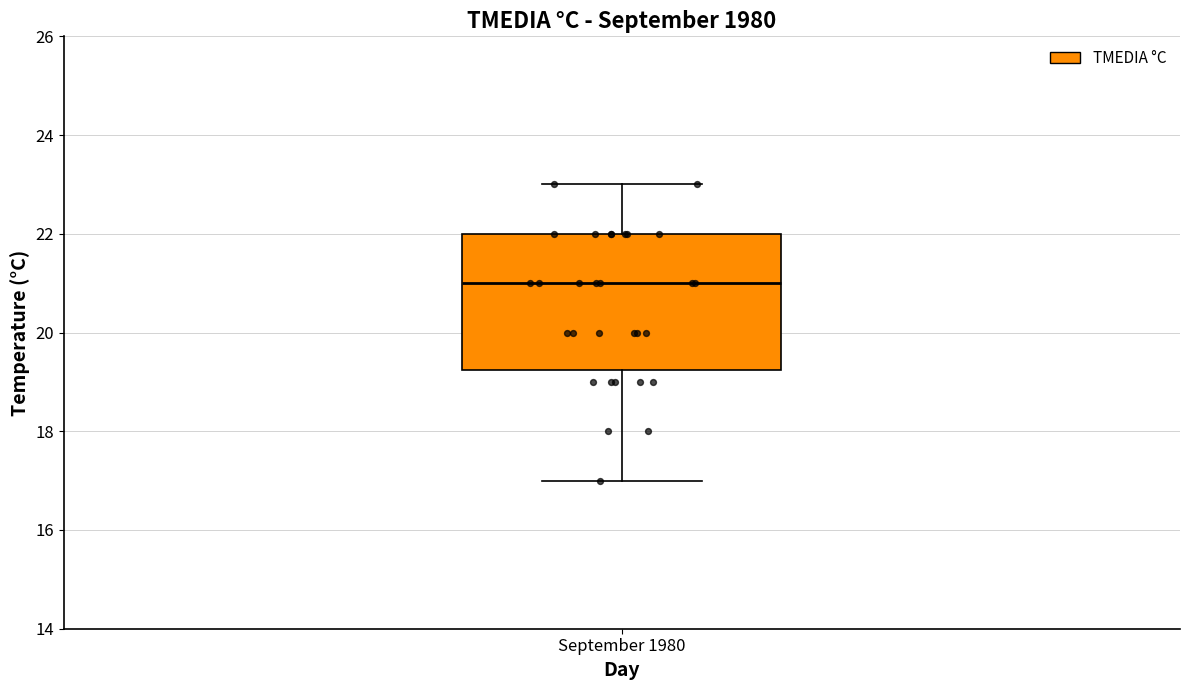

Where does the lower whisker of the box for September 1980 end on the y-axis? The values are not printed on the chart, so give them approximately, as read against the axis.

17.0